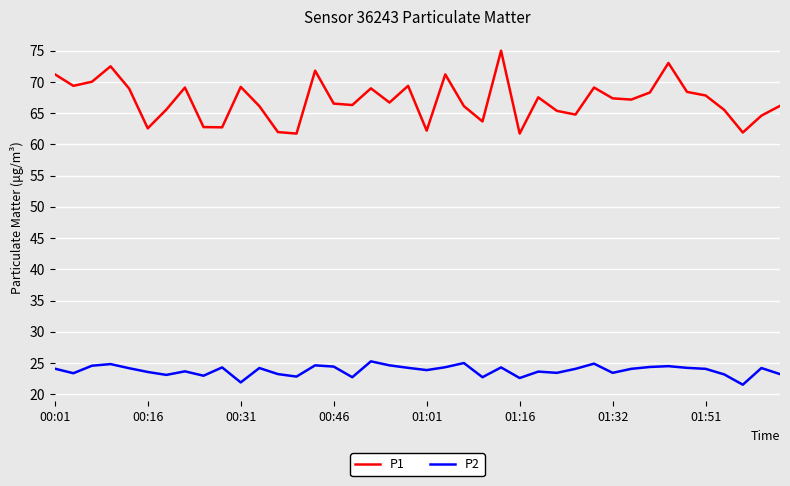

True or false: P1 and P2 intersect in this chart.

False